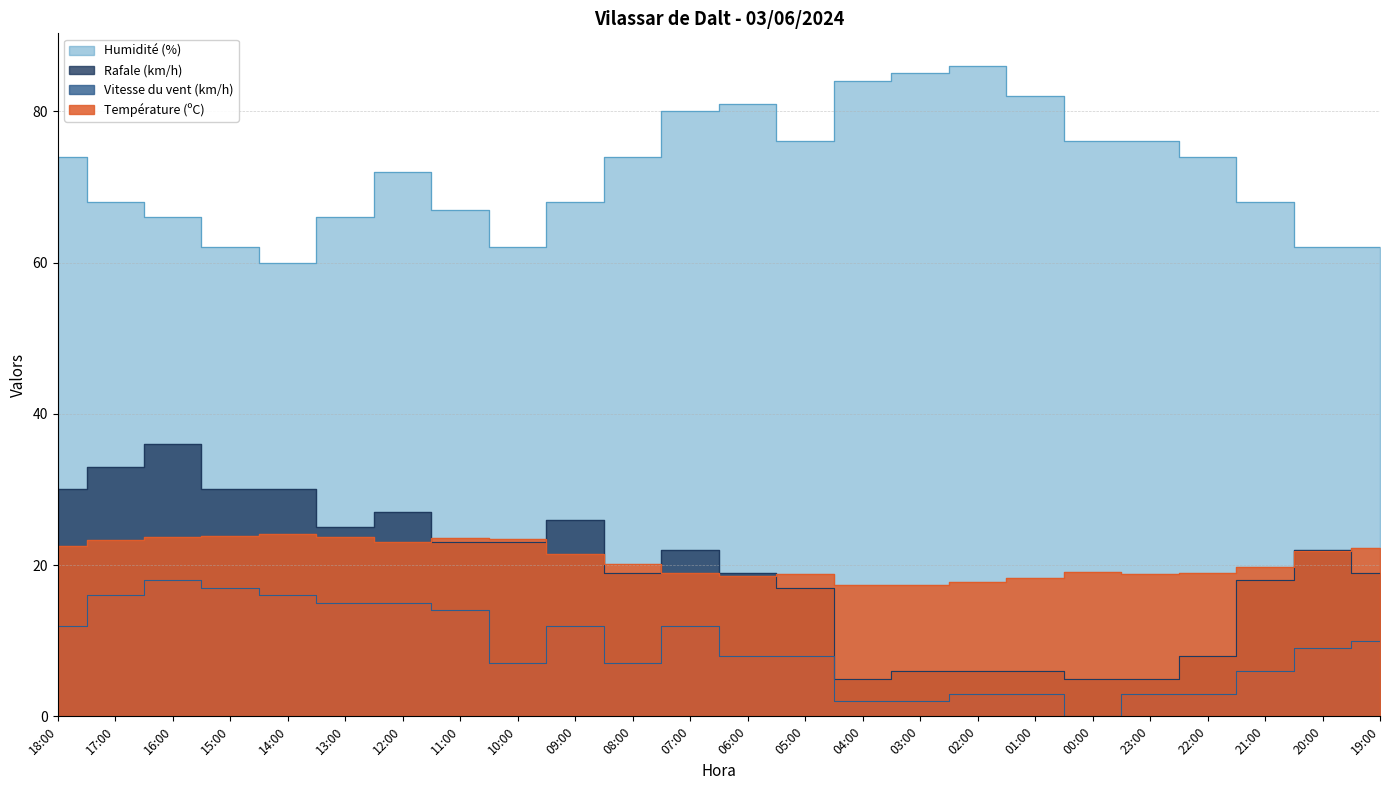

Read the Humidité (%) value at 22:00.

74.0